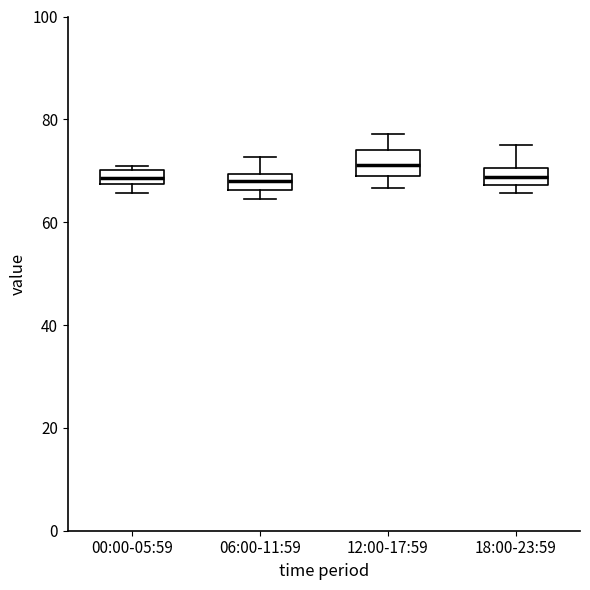

Where is the lower edge of the box for 18:00-23:59 on the y-axis? The values are not printed on the chart, so give them approximately, as read against the axis.

68